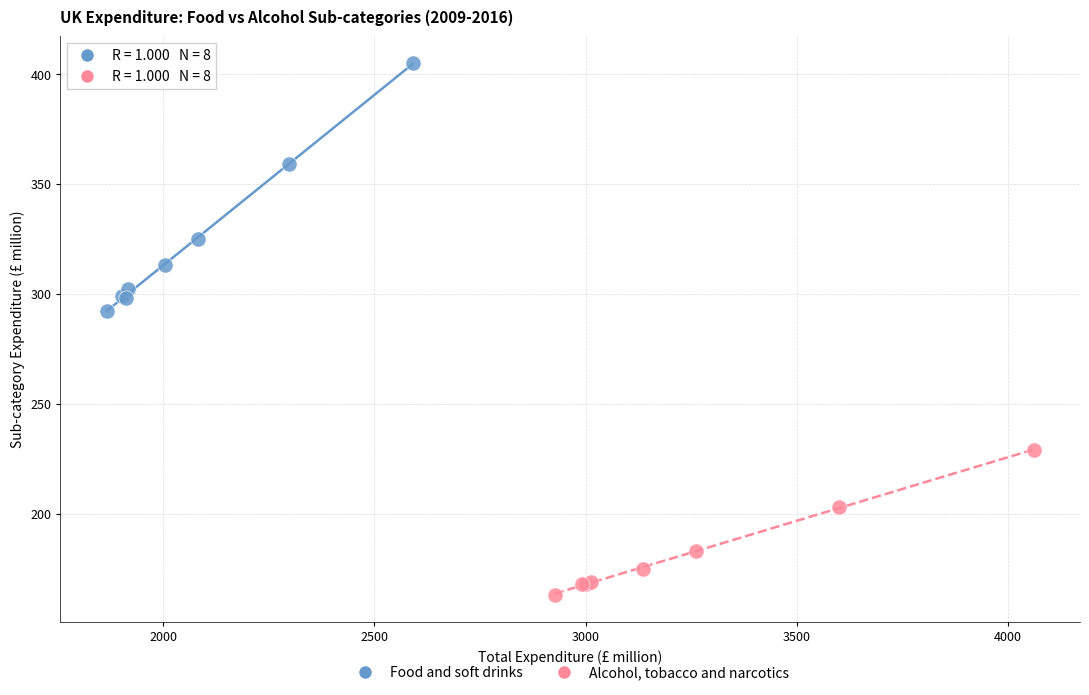

Which series has the widest spread of Y values?

Food and soft drinks